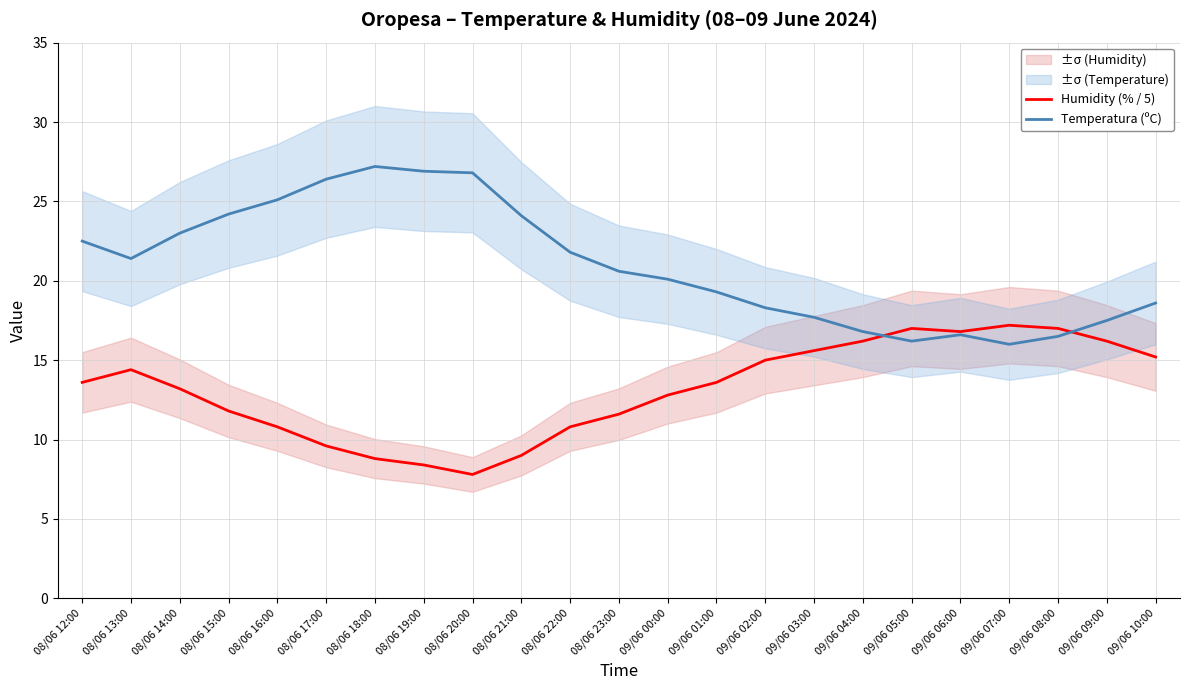

Which has a higher value, 08/06 15:00 or 09/06 10:00?

09/06 10:00